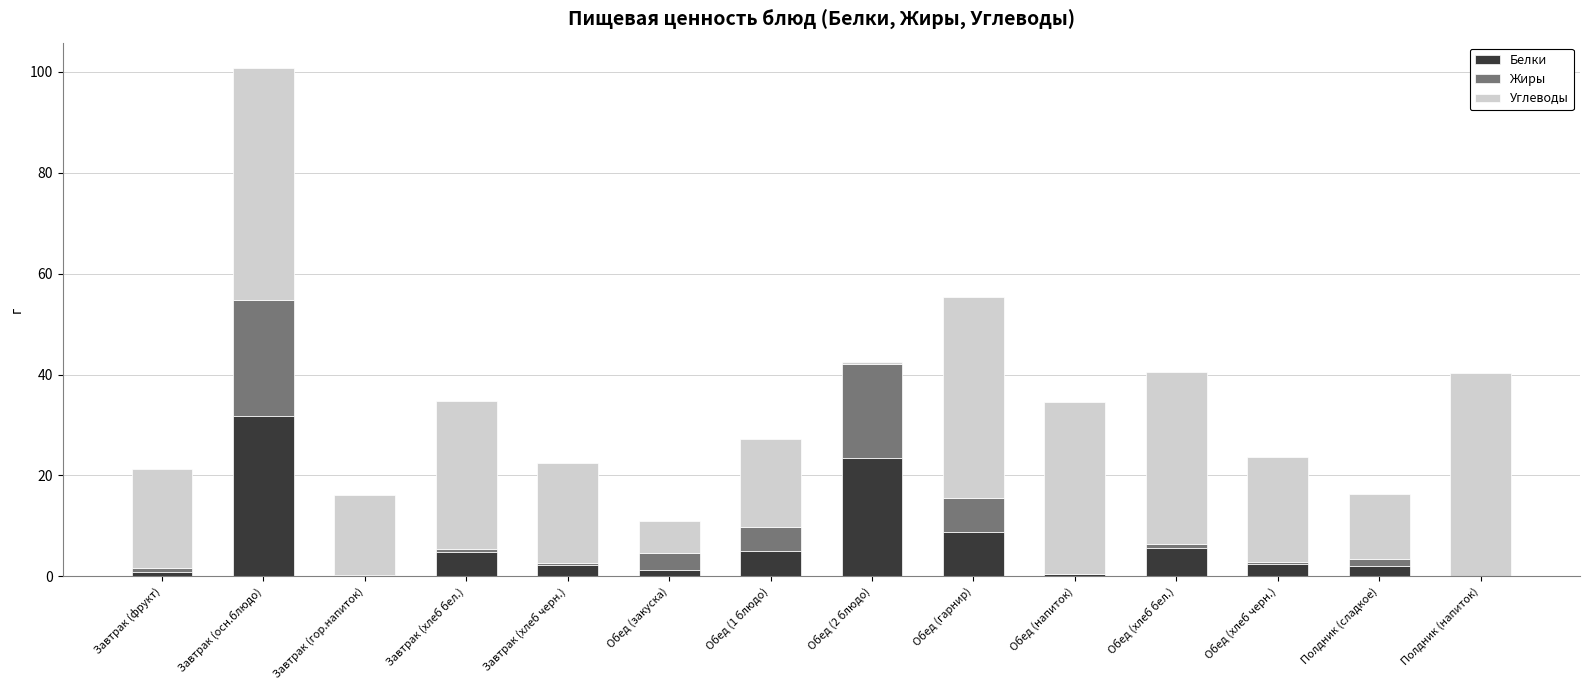

How many series are shown in this chart?

3